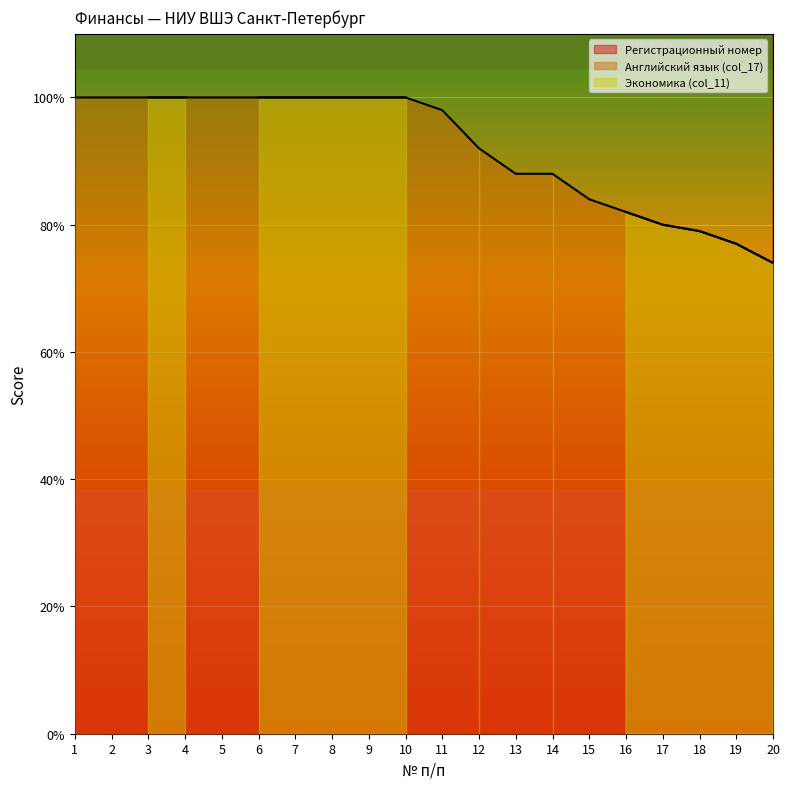

True or false: Английский язык (col_17) has a value of 100 at 4.

True